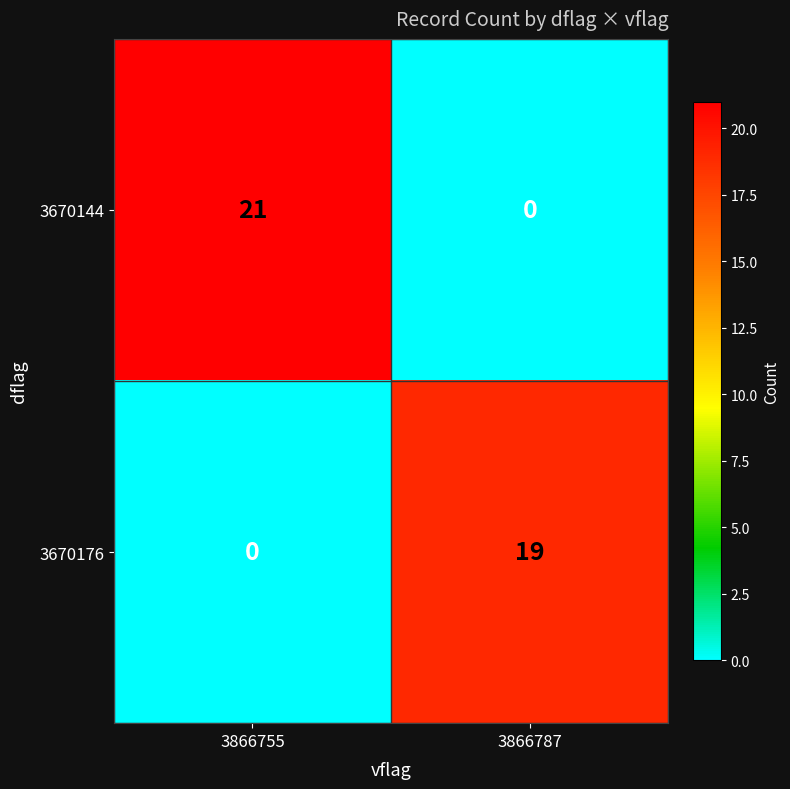

Count the number of data series in this chart.

2